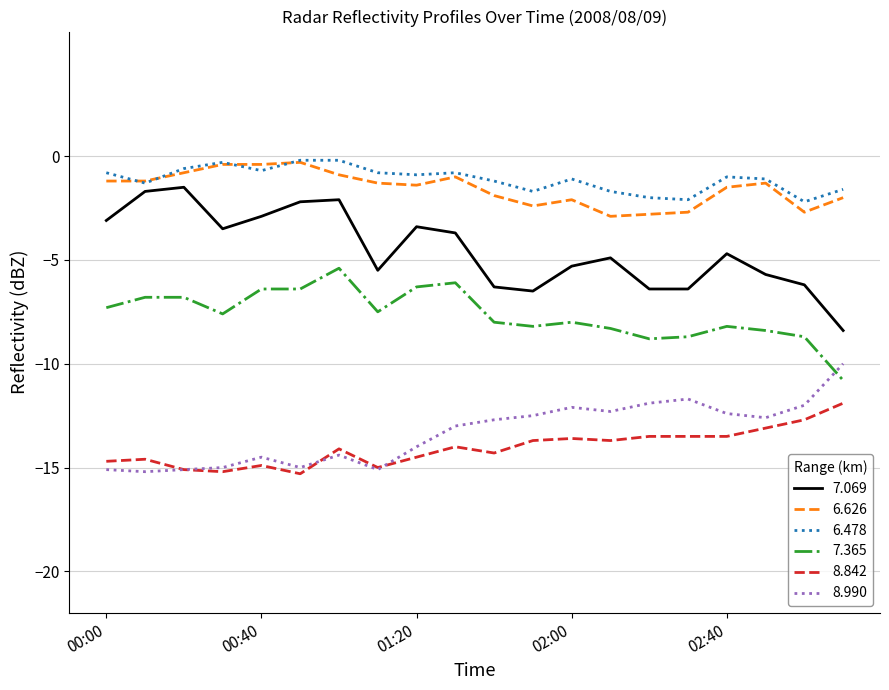

Which series ends up on top after the final intersection of 7.365 and 8.990?

8.990